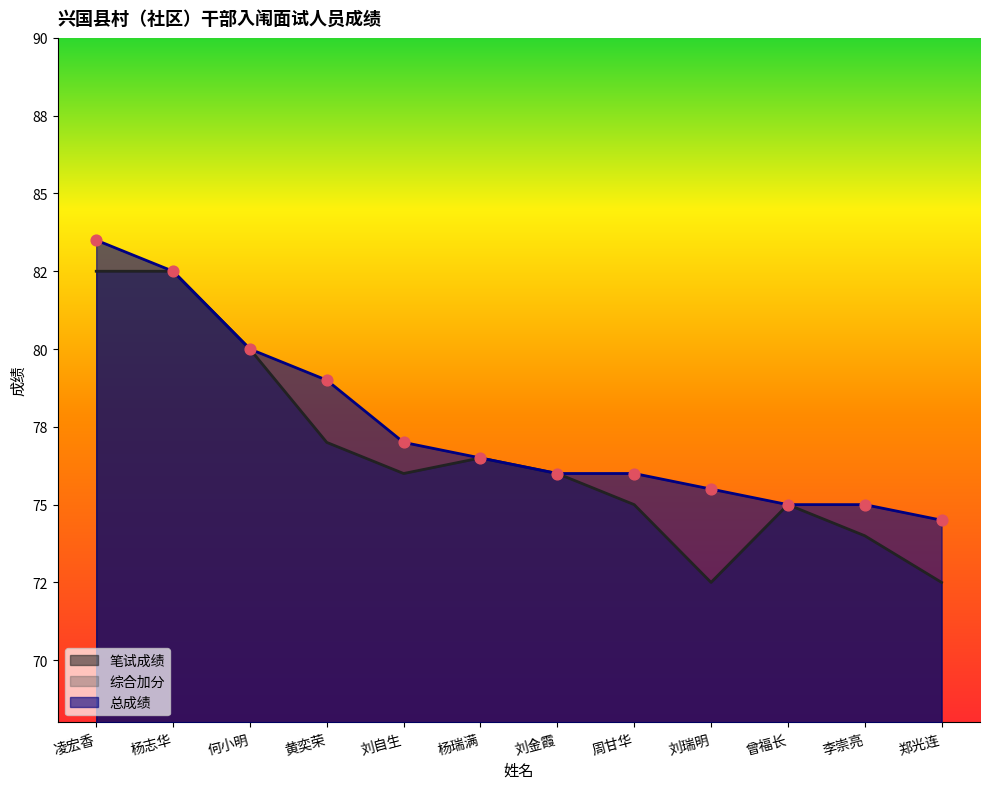

Which series has the largest total across all categories?

总成绩